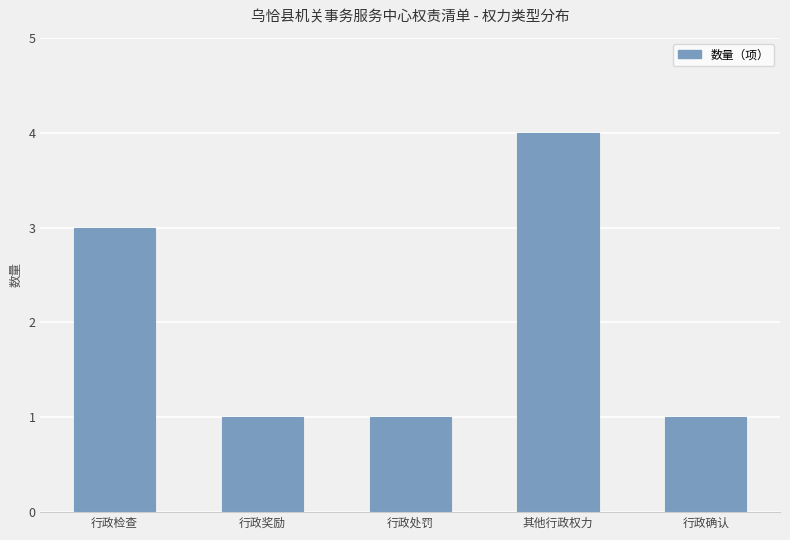

Is it true that the value at 行政确认 is 2?

False